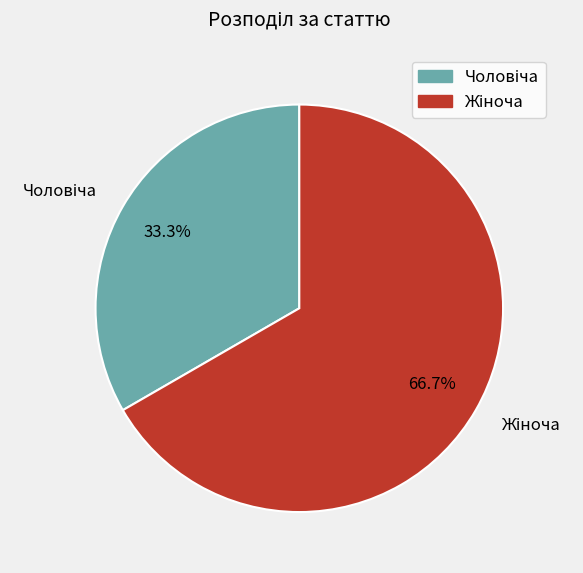

Is there any slice that represents more than half of the pie?

Yes